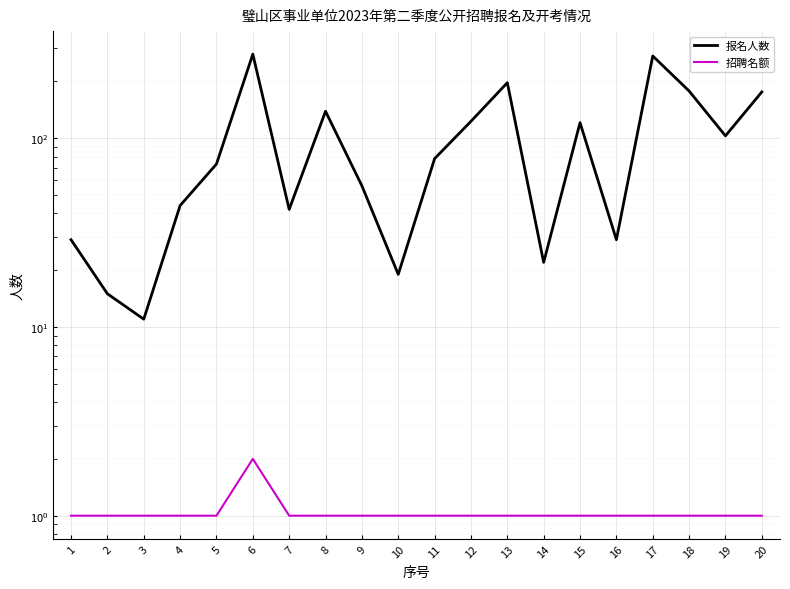

Reading right to left, extract all data points from this chart.

报名人数: 20=176	19=103	18=178	17=273	16=29	15=121	14=22	13=197	12=123	11=78	10=19	9=56	8=139	7=42	6=279	5=73	4=44	3=11	2=15	1=29
招聘名额: 20=1	19=1	18=1	17=1	16=1	15=1	14=1	13=1	12=1	11=1	10=1	9=1	8=1	7=1	6=2	5=1	4=1	3=1	2=1	1=1